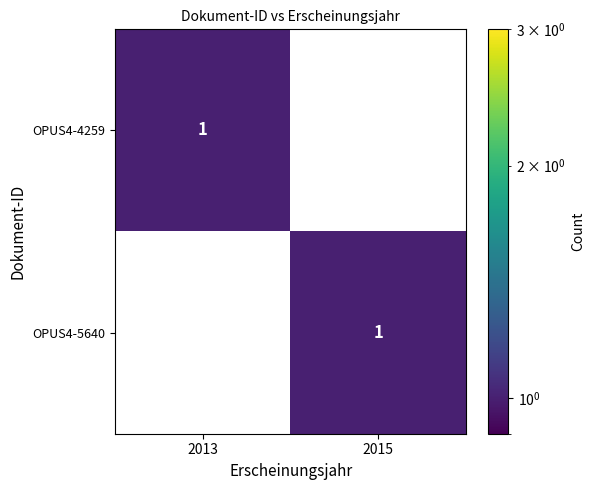

At 2015, list the series in order from largest to smallest.

OPUS4-5640, OPUS4-4259